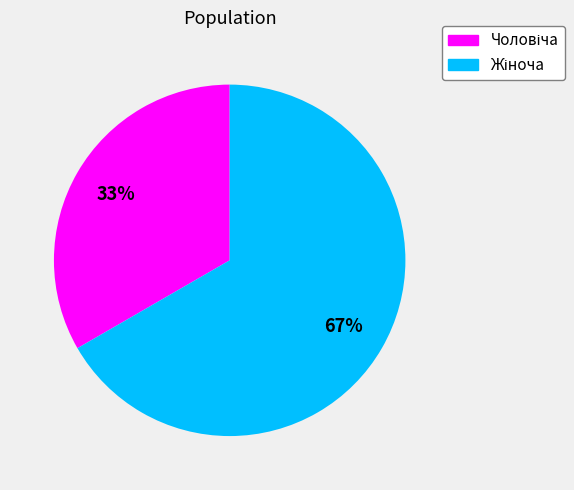

How many slices are in this pie chart?

2